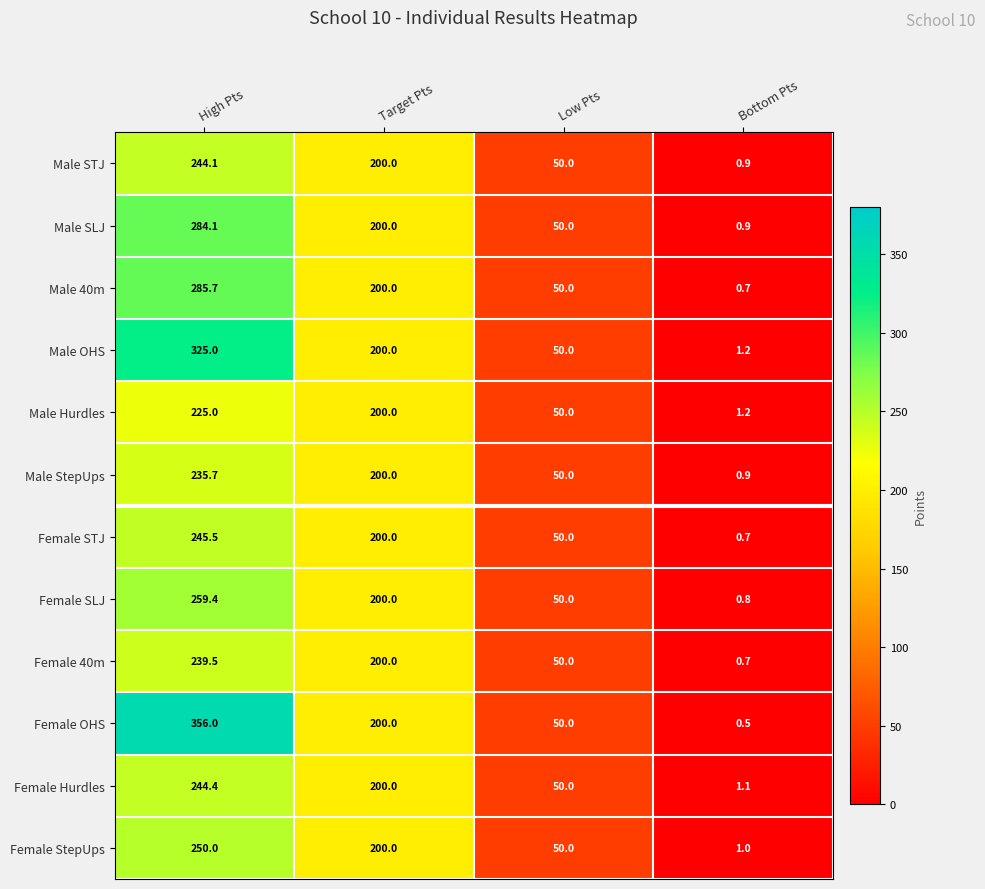

At which category is the sum across all series the highest?

High Pts